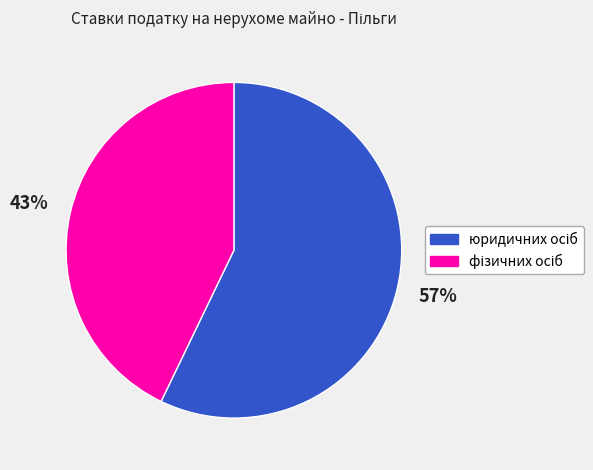

To the nearest percent, what is the difference between the largest and smallest slice percentages?

14%